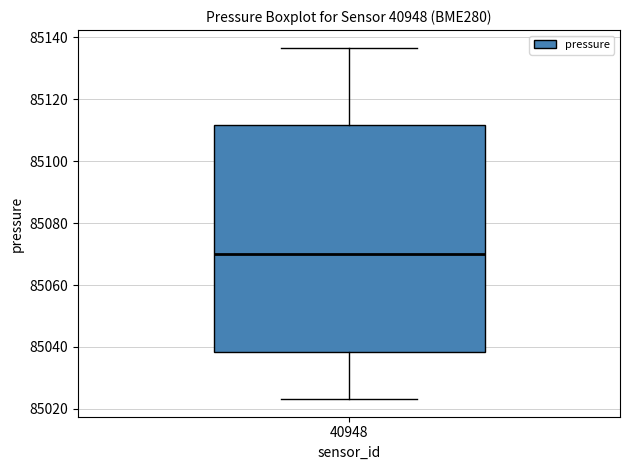

Where does the median line of the box at x = 40948 sit on the y-axis? The values are not printed on the chart, so give them approximately, as read against the axis.

85070